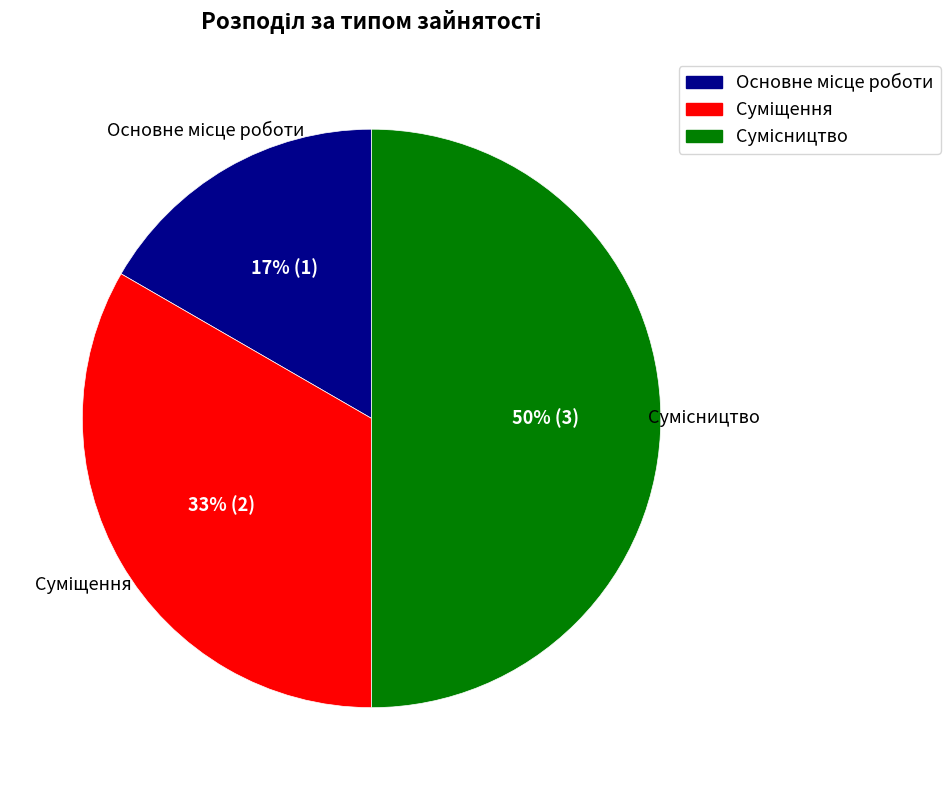

To the nearest percent, what is the average slice percentage?

33%